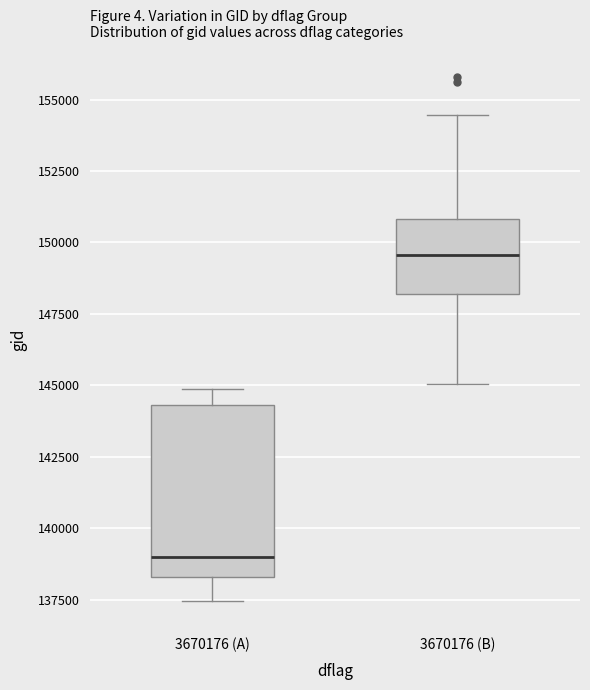

Reading left to right, transcribe this box plot: for each box, give where its median line is, the range the box spans, and where its two whiskers end, as read against the y-axis. The values are not printed on the chart, so give them approximately, as read against the axis.

3670176 (A): median 139000, box 138500 to 144500, whiskers 137500 to 145000
3670176 (B): median 149500, box 148000 to 151000, whiskers 145000 to 154500